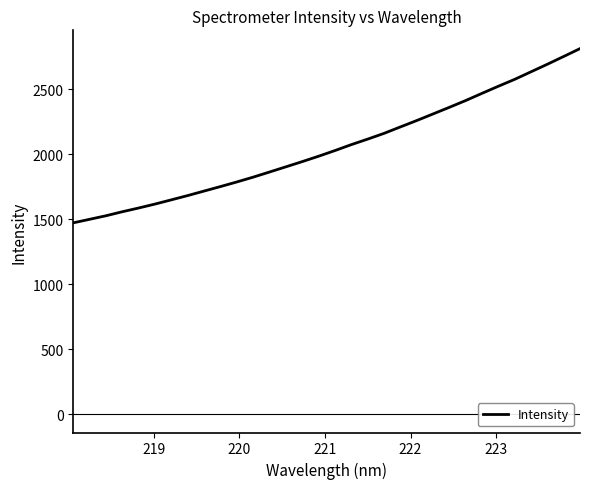

What is the smallest value displayed?

1473.2